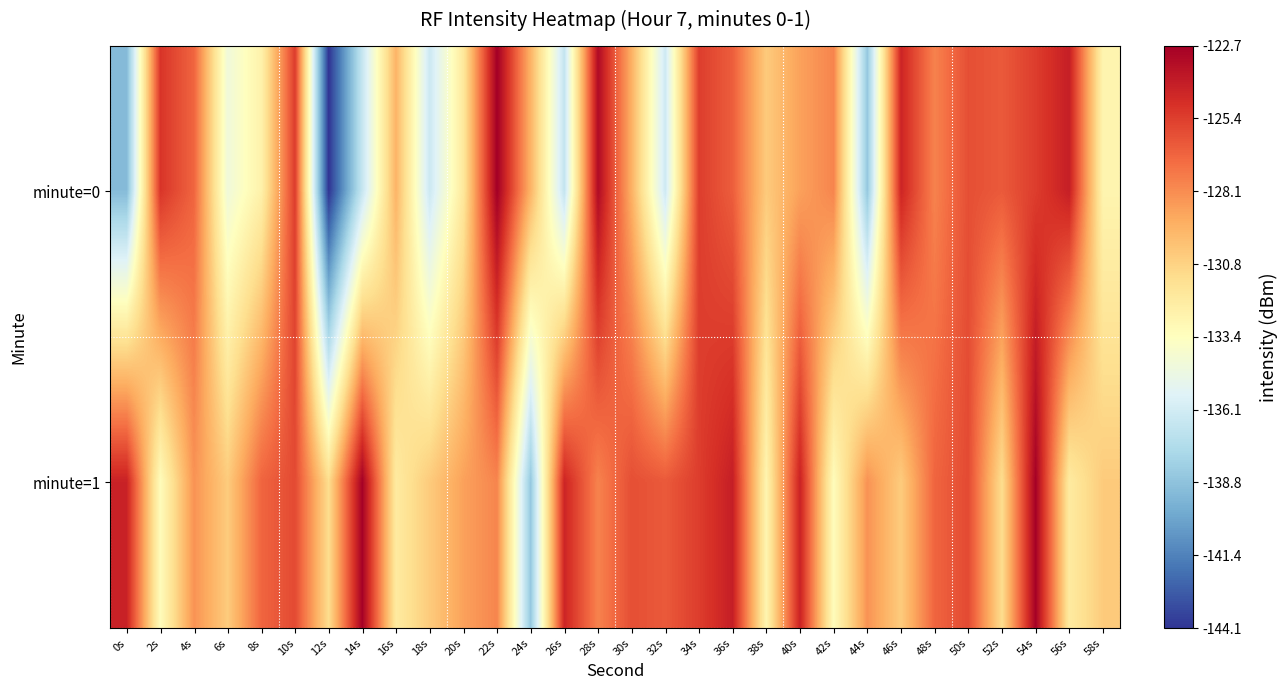

How many series are shown in this chart?

2